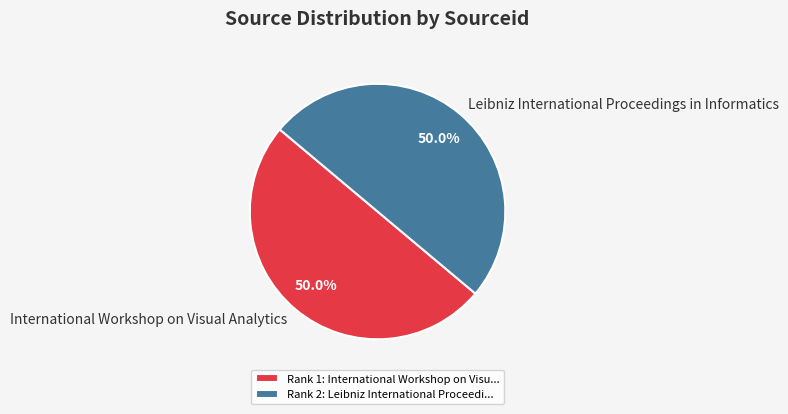

Is the sum of International Workshop on Visual Analytics and Leibniz International Proceedings in Informatics greater than half?

Yes